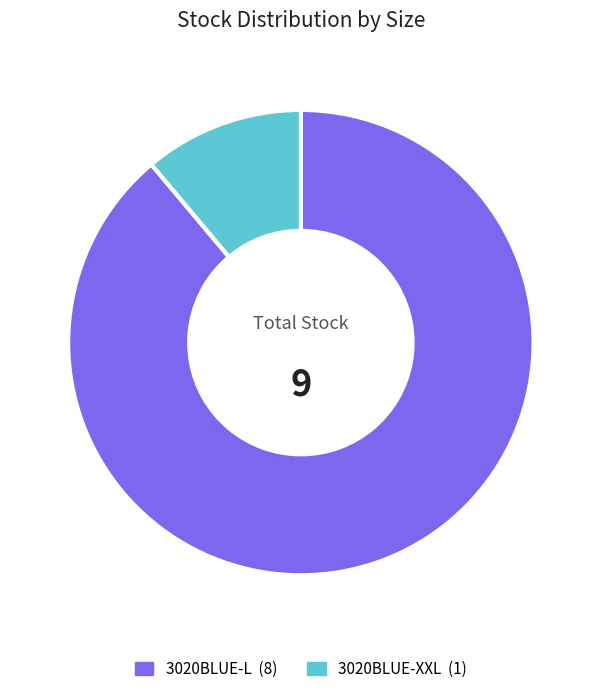

Does any single category account for the majority?

Yes